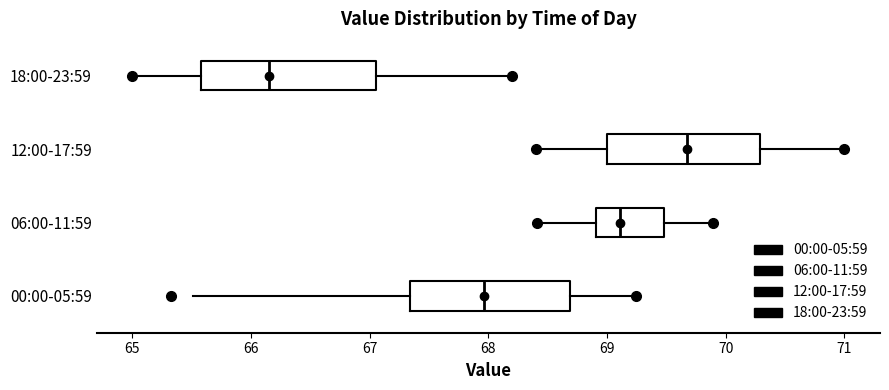

Reading bottom to top, read every box against the x-axis: the position of its median line, the range the box covers, and the ends of its whiskers. The values are not printed on the chart, so give them approximately, as read against the axis.

00:00-05:59: median 68.0, box 67.3 to 68.7, whiskers 65.5 to 69.2
06:00-11:59: median 69.1, box 68.9 to 69.5, whiskers 68.4 to 69.9
12:00-17:59: median 69.7, box 69.0 to 70.3, whiskers 68.4 to 71.0
18:00-23:59: median 66.2, box 65.6 to 67.1, whiskers 65.0 to 68.2